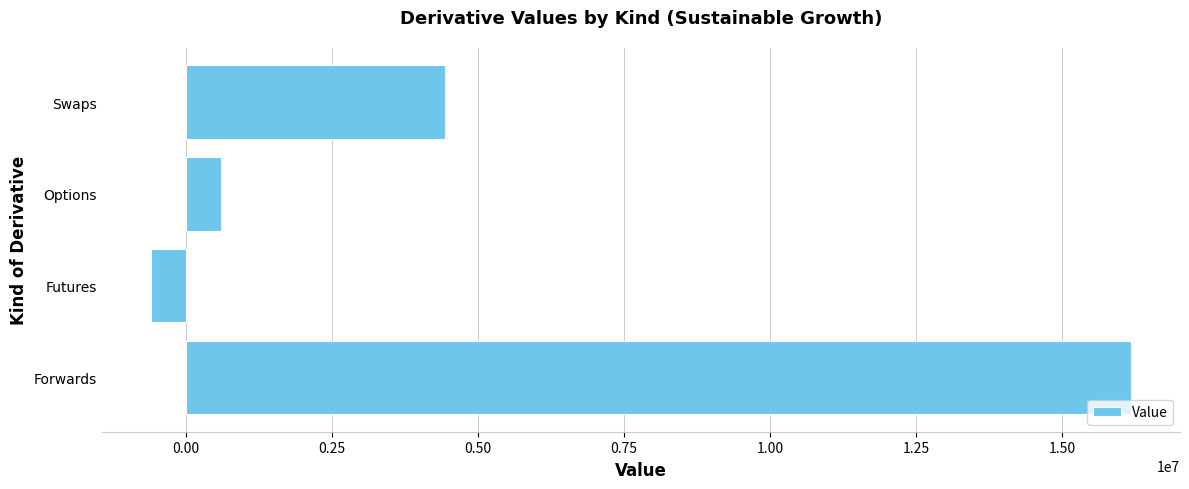

What is the difference between the values at Swaps and Futures?

5031728.3